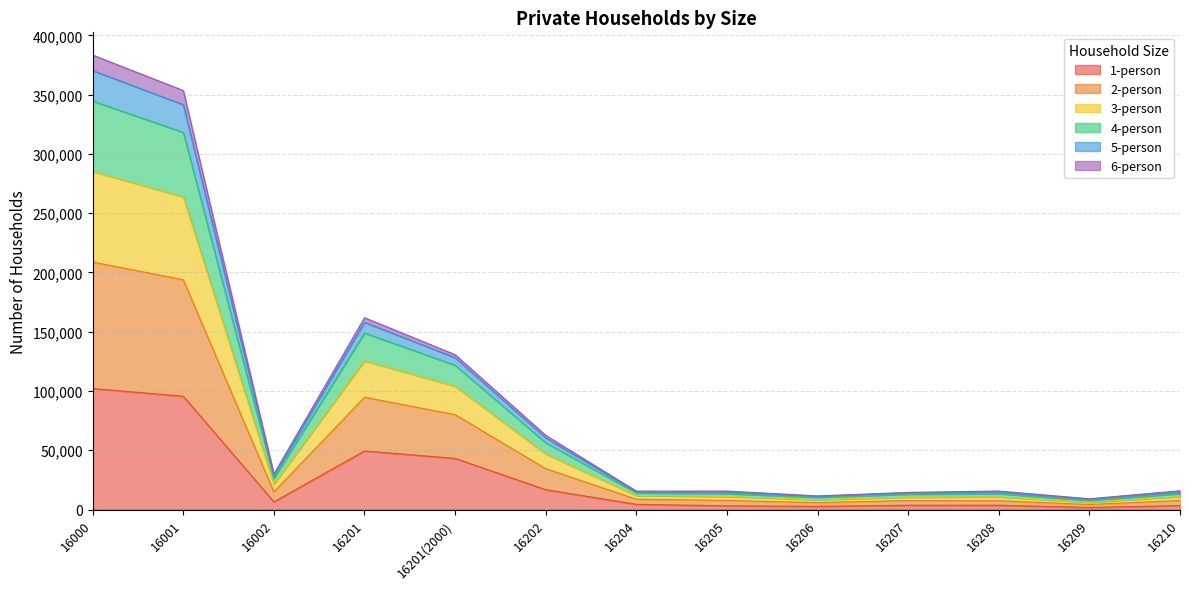

At how many categories does at least one series exceed 362721?

1